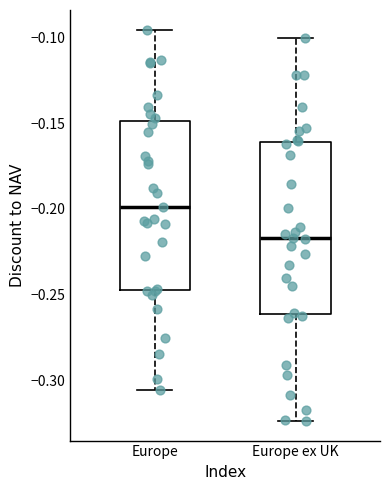

Reading left to right, transcribe this box plot: for each box, give where its median line is, the range the box spans, and where its two whiskers end, as read against the y-axis. The values are not printed on the chart, so give them approximately, as read against the axis.

Europe: median -0.200, box -0.245 to -0.150, whiskers -0.305 to -0.095
Europe ex UK: median -0.215, box -0.260 to -0.160, whiskers -0.325 to -0.100